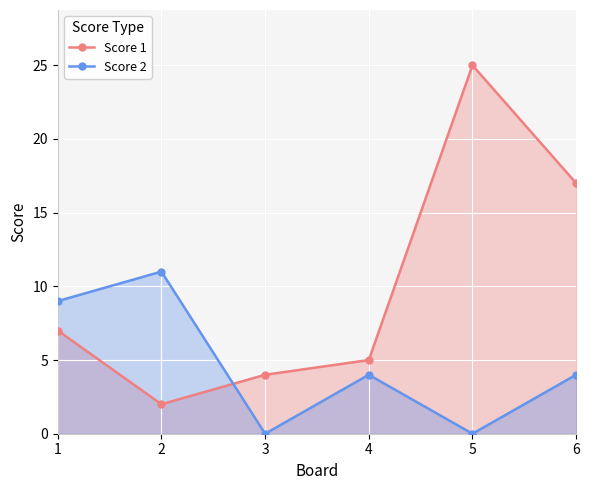

Reading right to left, list all the values displayed in this chart.

Score 1: 6=17	5=25	4=5	3=4	2=2	1=7
Score 2: 6=4	5=0	4=4	3=0	2=11	1=9